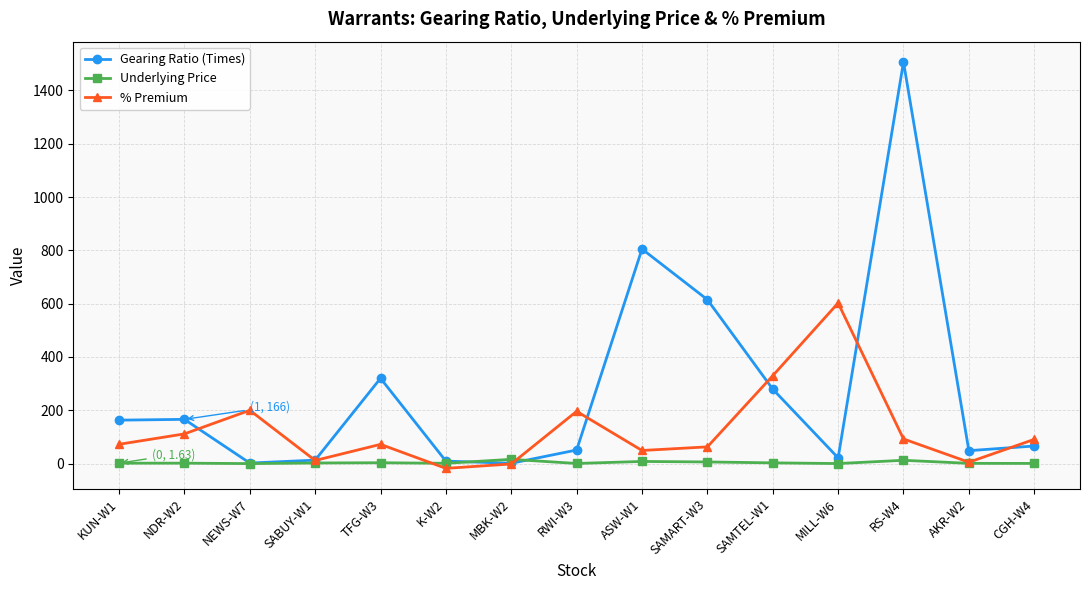

In % Premium, how many points are higher than both neighbors (excluding endpoints)?

4